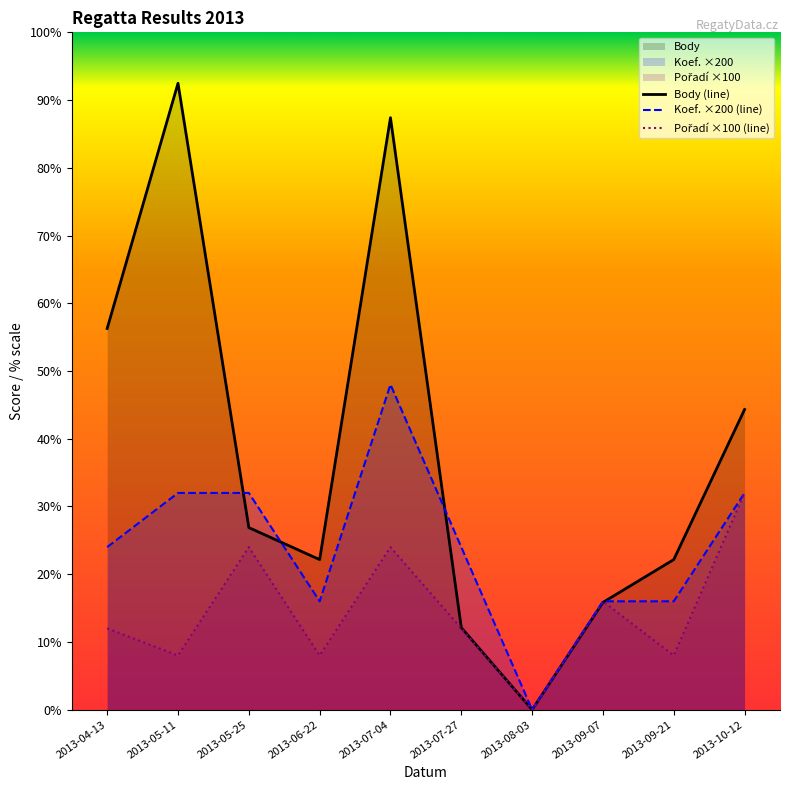

Which category has the lowest value in the Pořadí ×100 (line) series?

2013-08-03